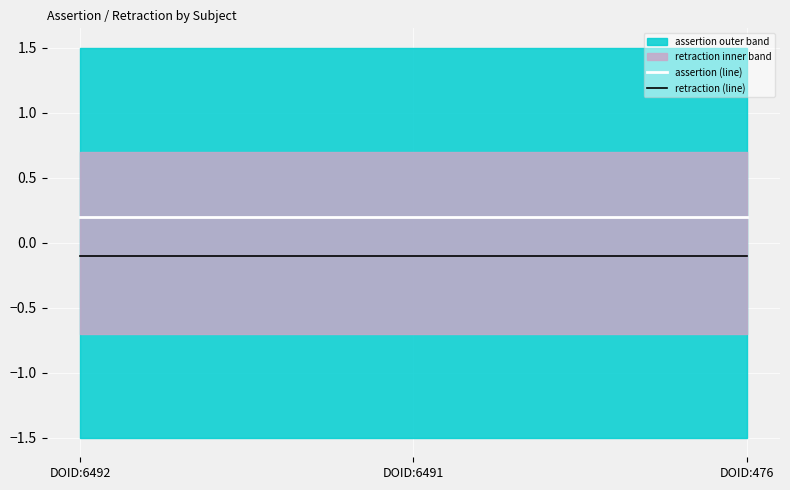

Where is retraction (line) nearest to the value 0?

DOID:6492